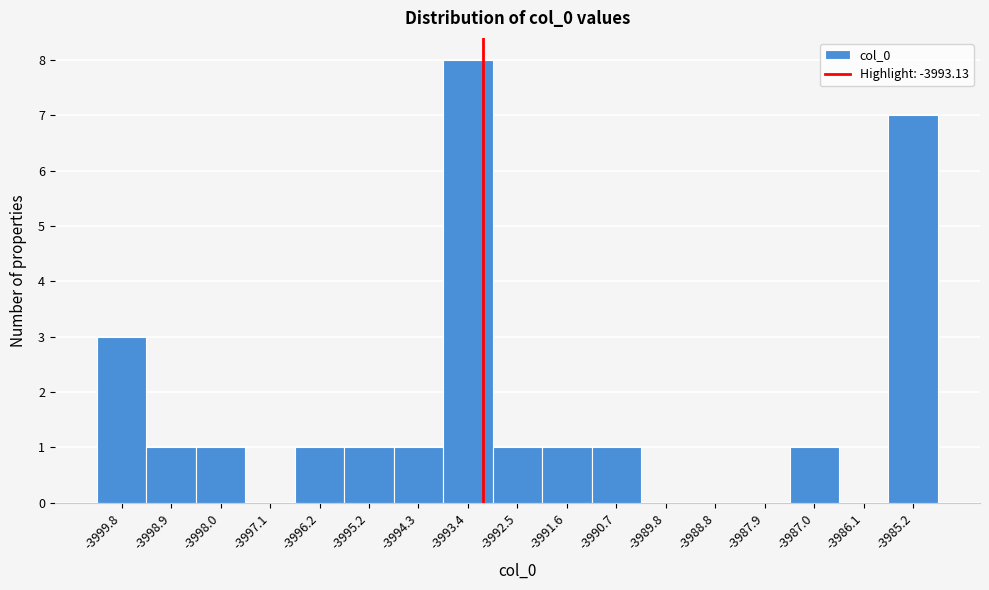

Reading left to right, list every bar in this chart as the range it spans on the x-axis followed by its height. Neither the bar edges nor the heights are printed on the chart, so give them approximately, as read against the axes.

-4000.3 to -3999.4: 3
-3999.4 to -3998.4: 1
-3998.4 to -3997.5: 1
-3997.5 to -3996.6: 0
-3996.6 to -3995.7: 1
-3995.7 to -3994.8: 1
-3994.8 to -3993.9: 1
-3993.9 to -3993.0: 8
-3993.0 to -3992.0: 1
-3992.0 to -3991.1: 1
-3991.1 to -3990.2: 1
-3990.2 to -3989.3: 0
-3989.3 to -3988.4: 0
-3988.4 to -3987.5: 0
-3987.5 to -3986.6: 1
-3986.6 to -3985.6: 0
-3985.6 to -3984.7: 7